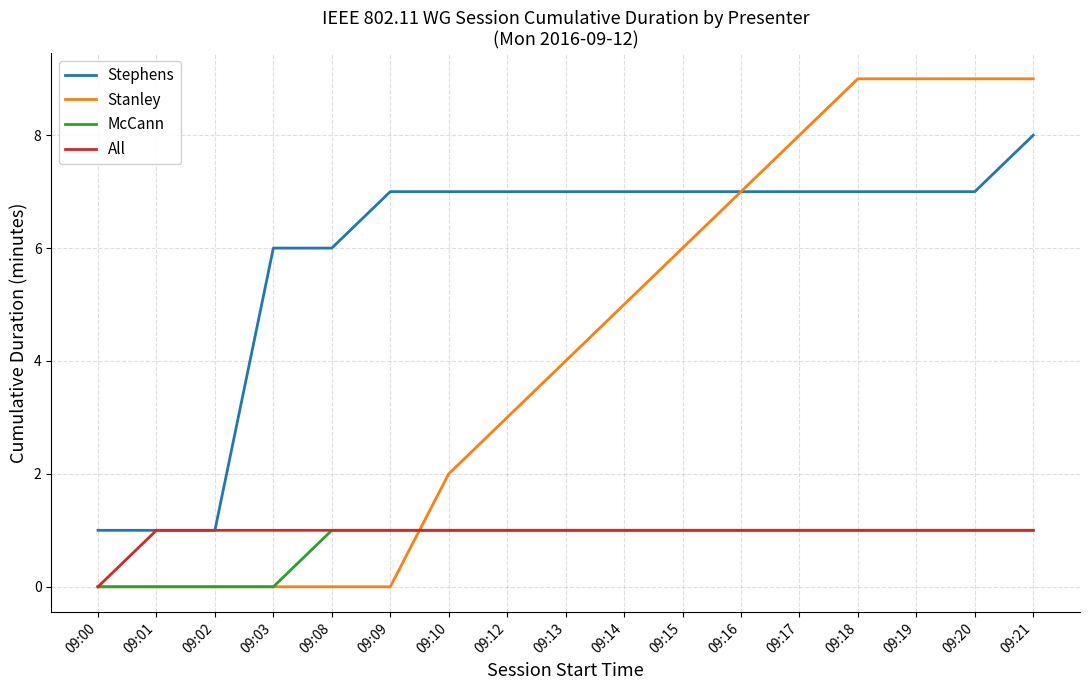

What is the highest value of the Stanley series?

9